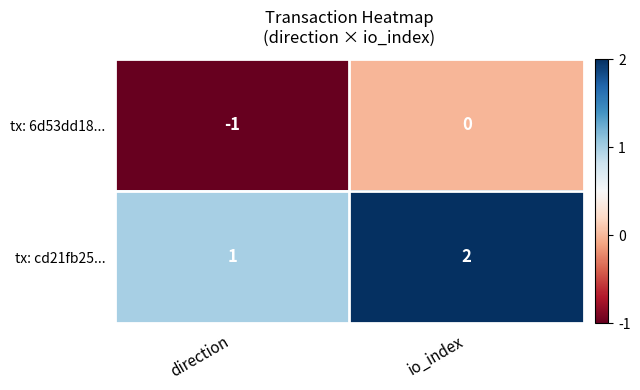

What is the minimum value shown in the chart?

-1